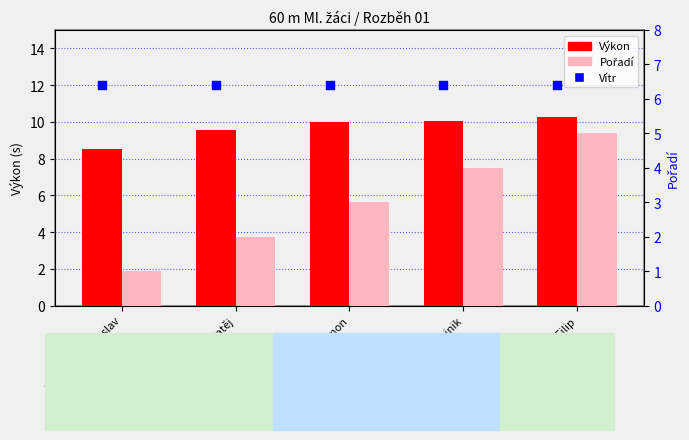

Which series reaches the minimum Y coordinate?

Pořadí